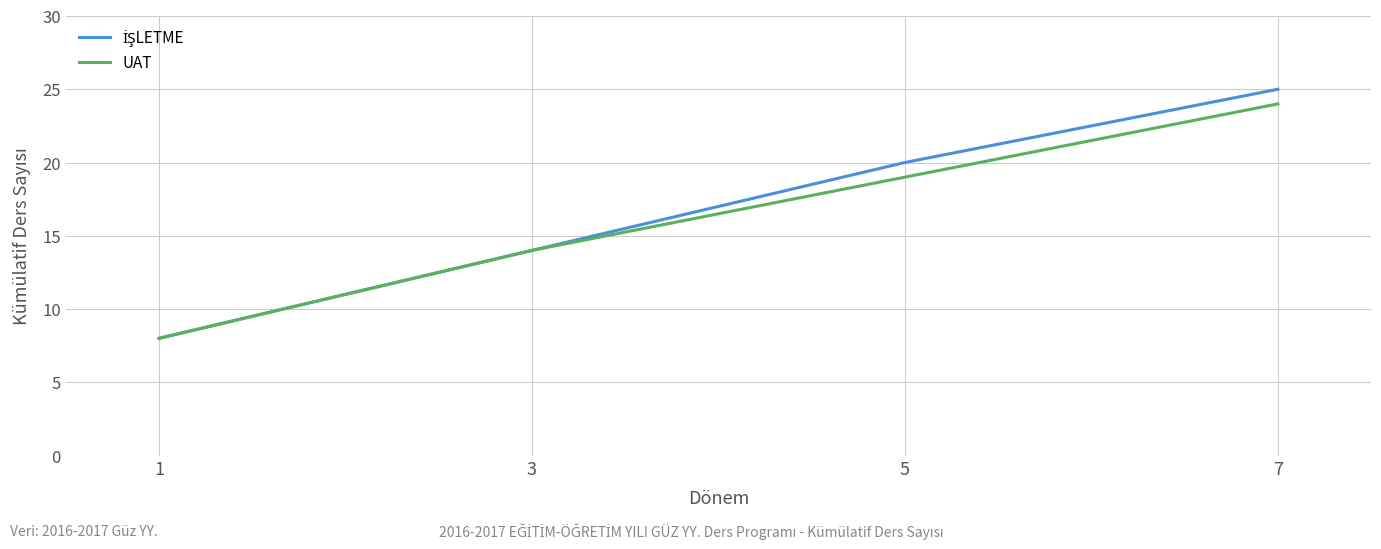

At which category does the chart reach its minimum across all series?

1